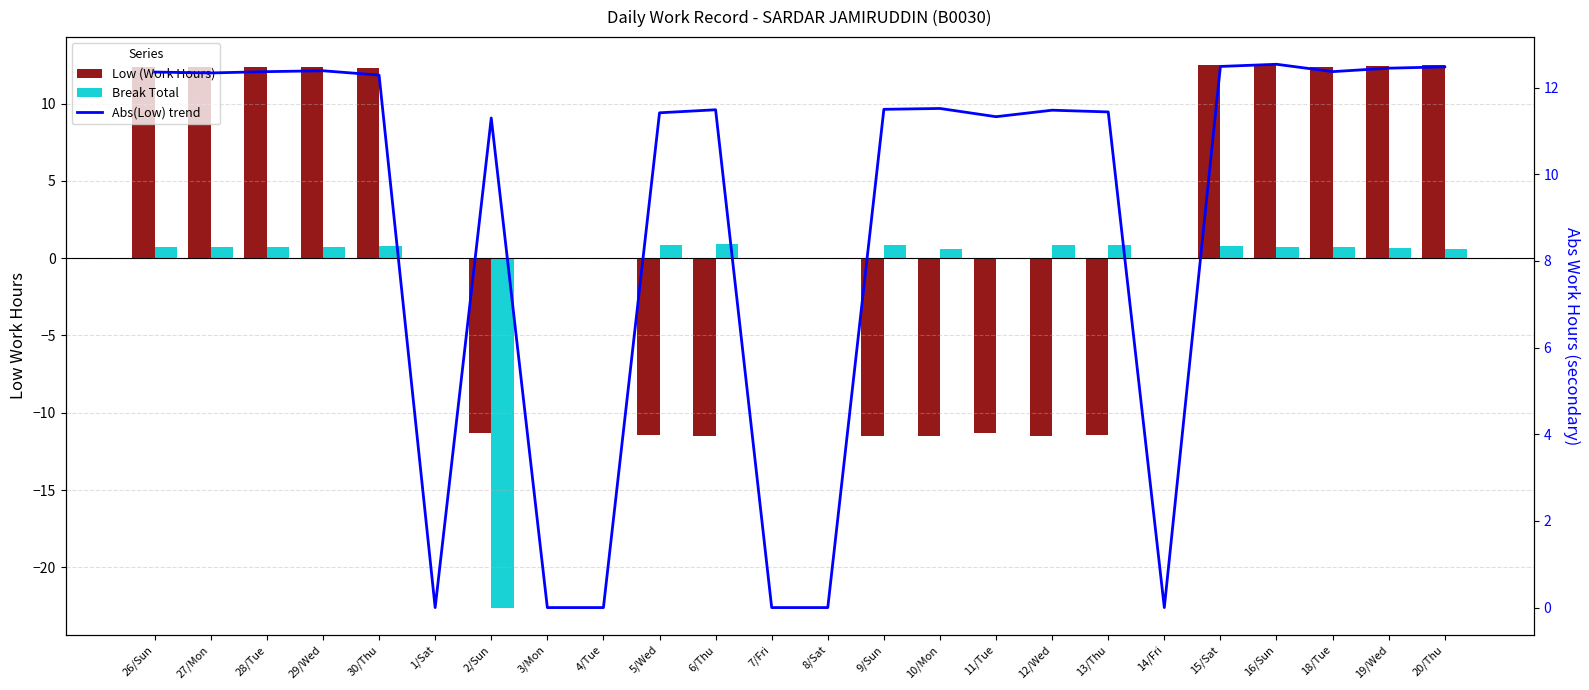

What position from the right is 7/Fri?

13